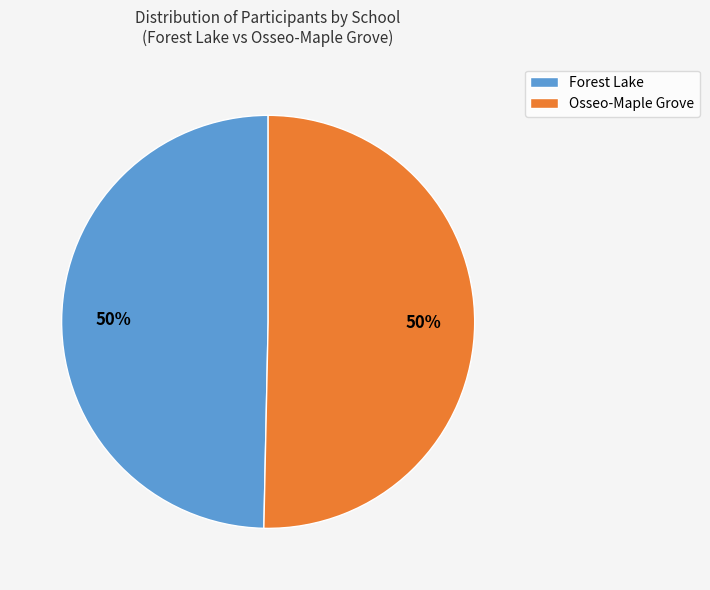

To the nearest percent, what is the average slice percentage?

50%